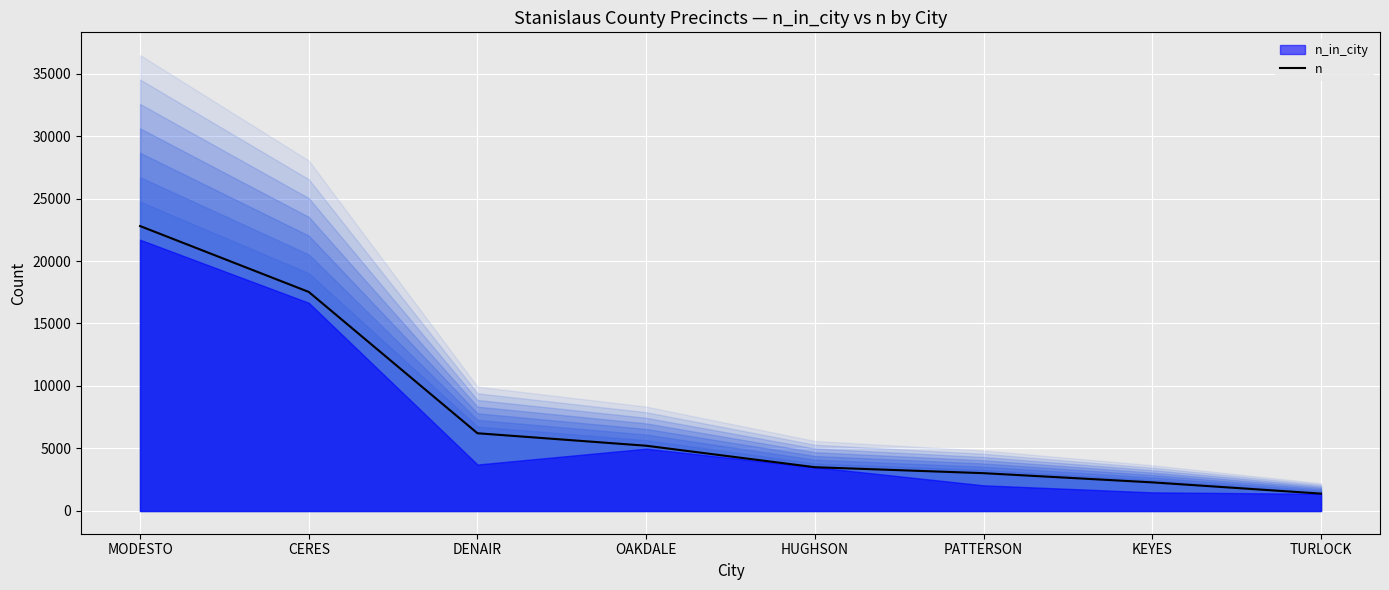

How many values are below 5218?

4